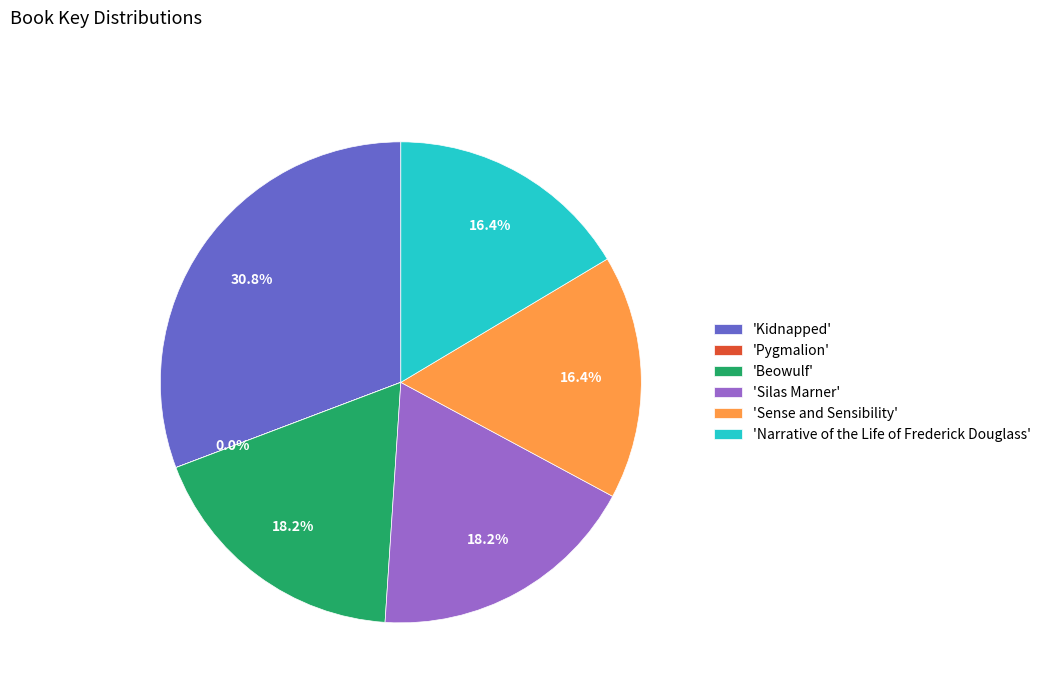

Is 'Kidnapped' the majority of the pie?

No